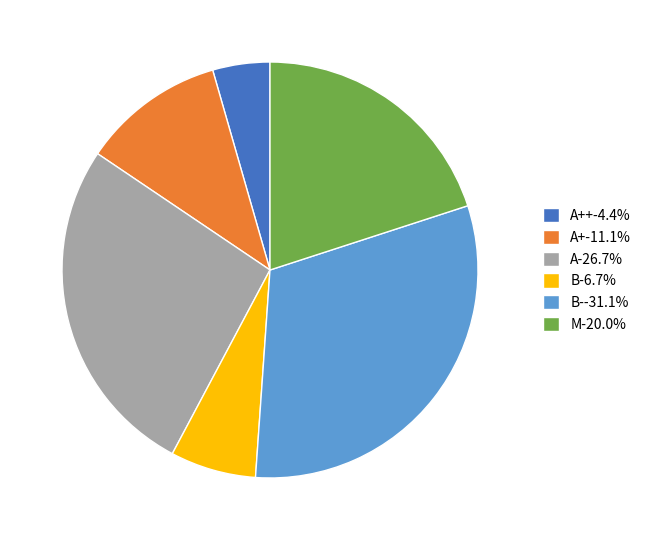

Is there a majority slice in this chart?

No